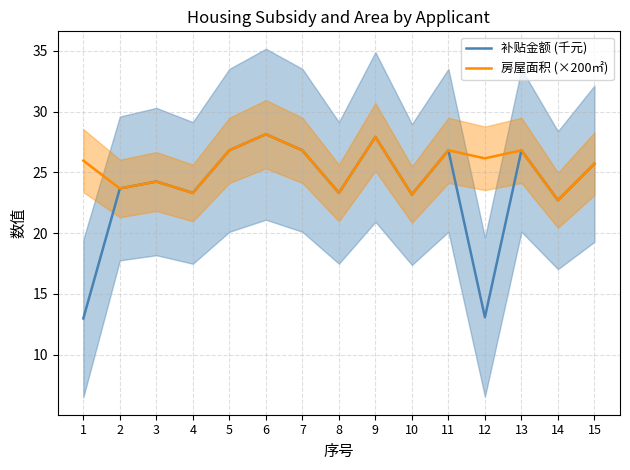

What is the value of the 房屋面积 (×200㎡) point at the 7th from the left?

26.8